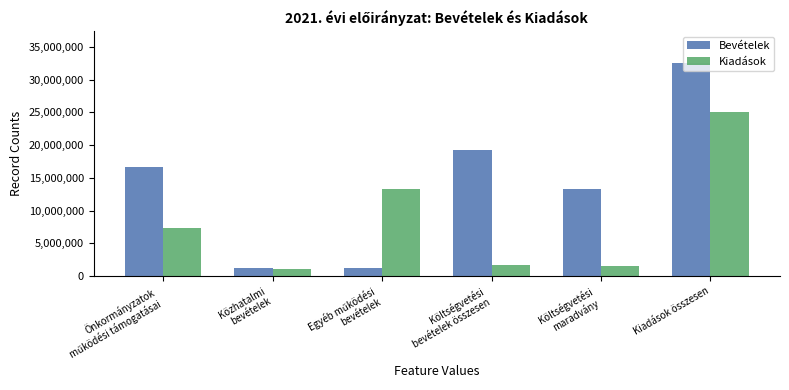

How many categories are shown in the chart?

6